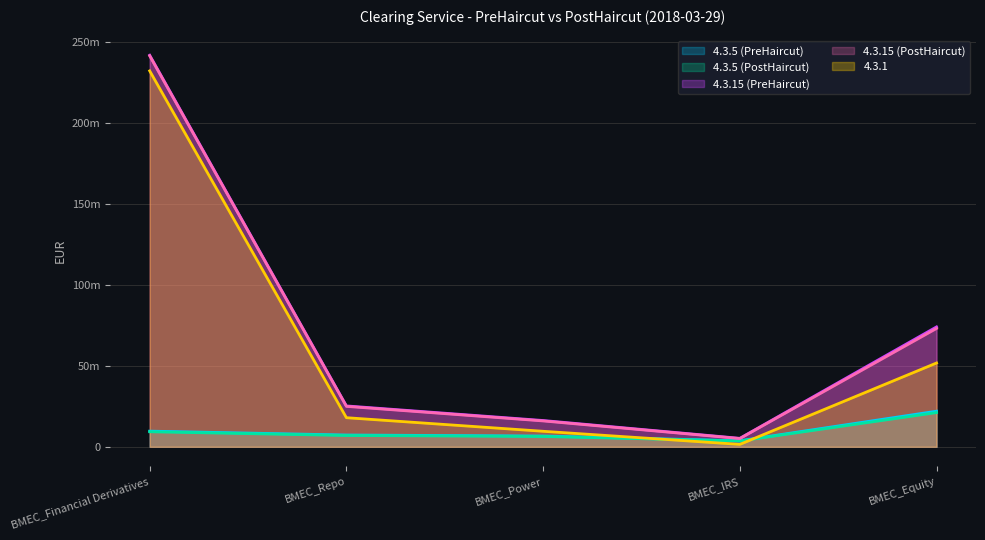

What is the average value of the 4.3.15 (PostHaircut) series?

72210000.0